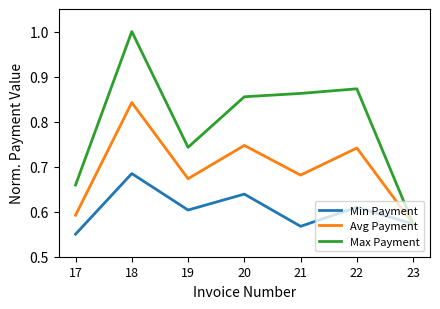

Rank the series at 20 from highest to lowest value.

Max Payment, Avg Payment, Min Payment